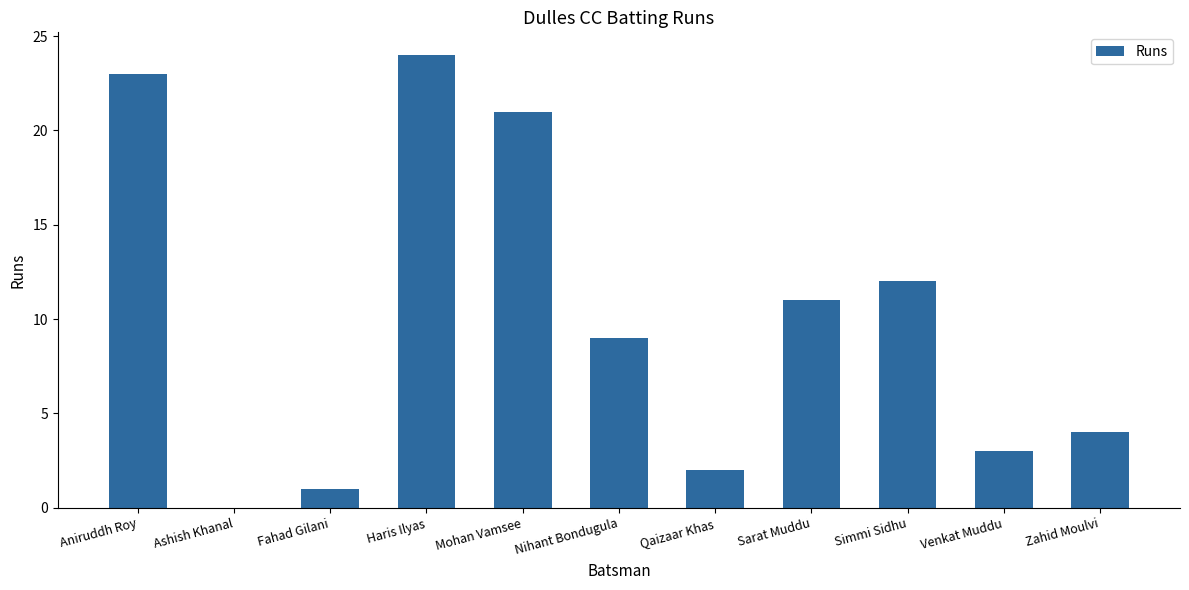

The chart shows a value of 24 at Haris Ilyas. True or false?

True